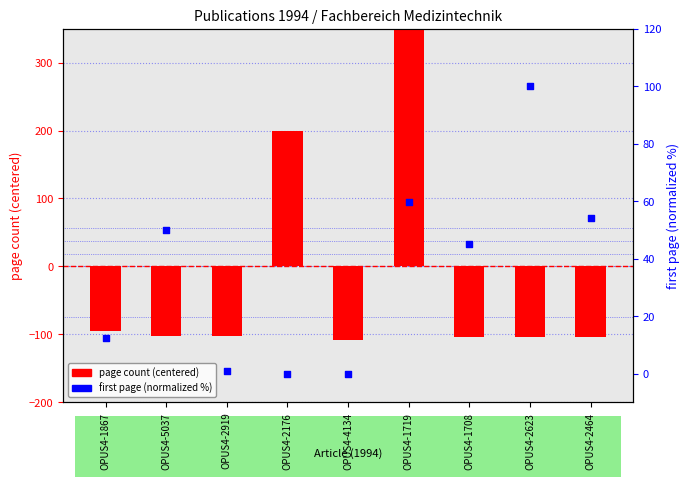

Which series contains the lowest Y value?

page count (centered)